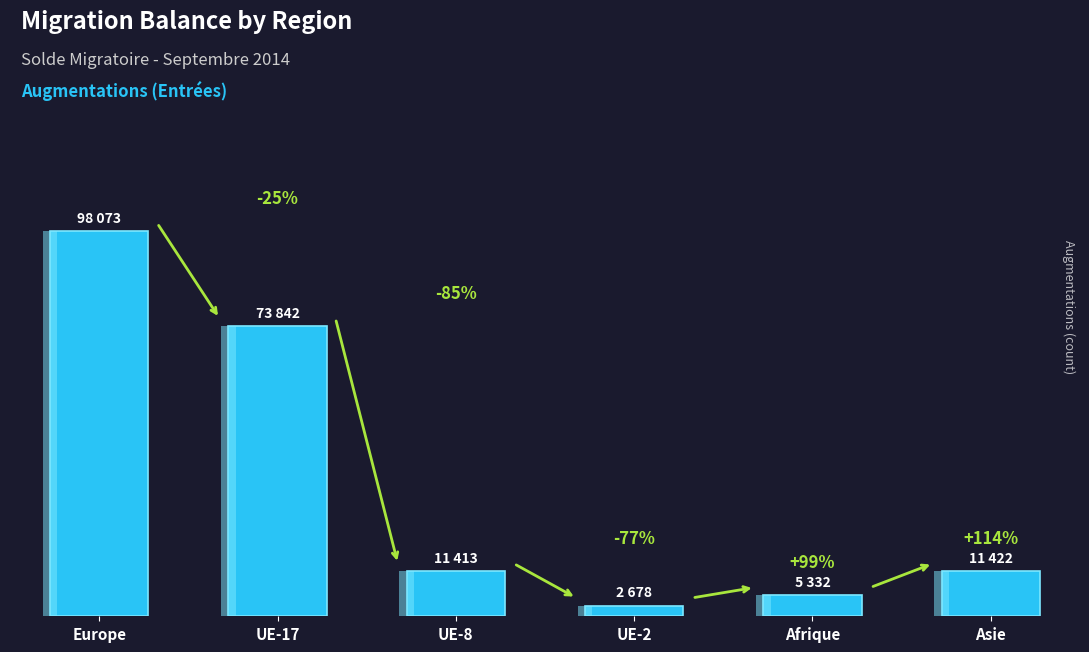

What position from the left is Europe?

1